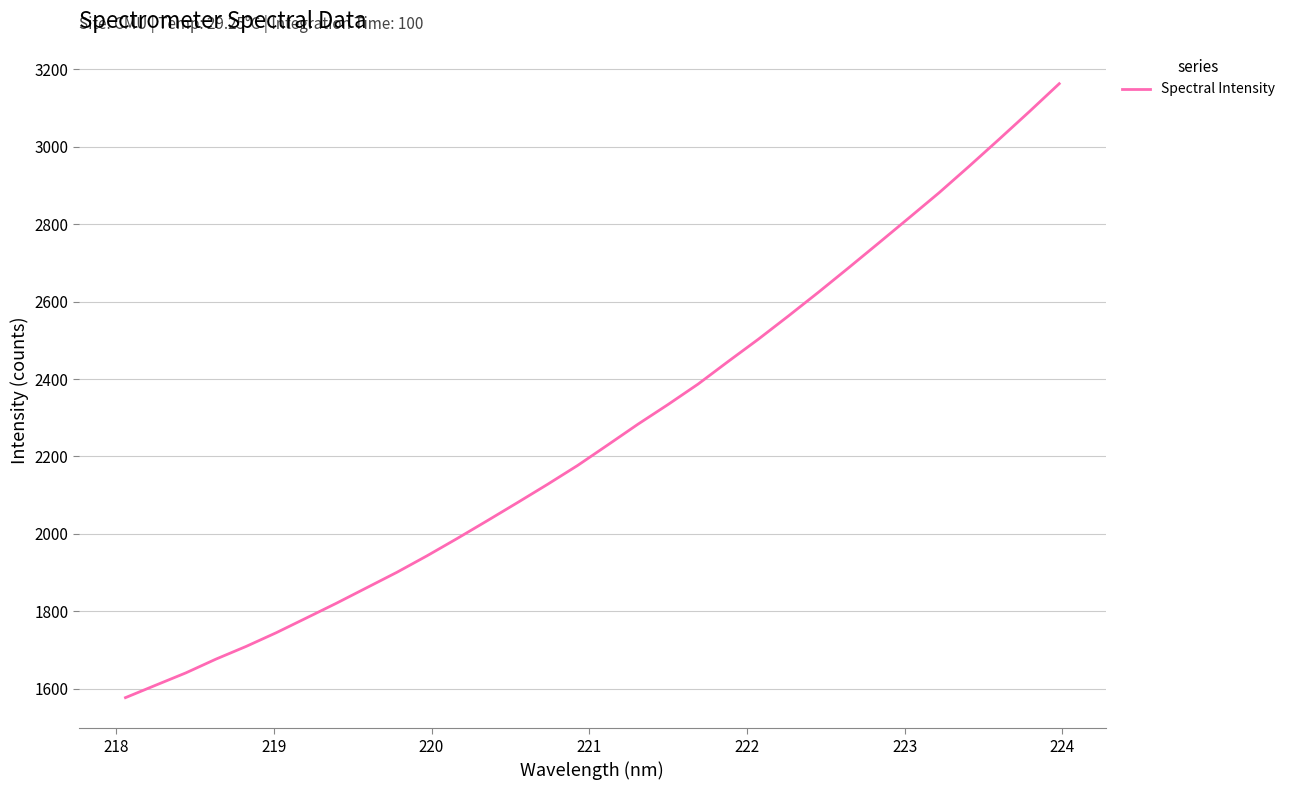

What is the greatest value displayed?

3162.7